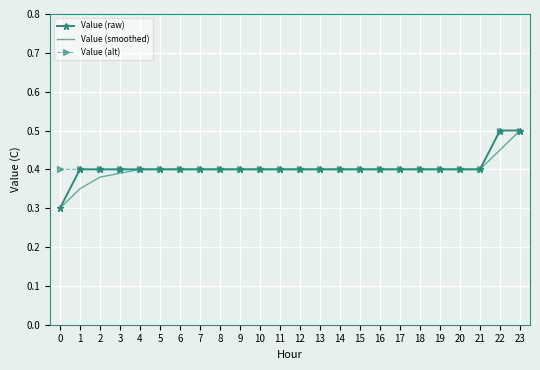

Is it true that Value (smoothed) equals 0.5 at 23?

True